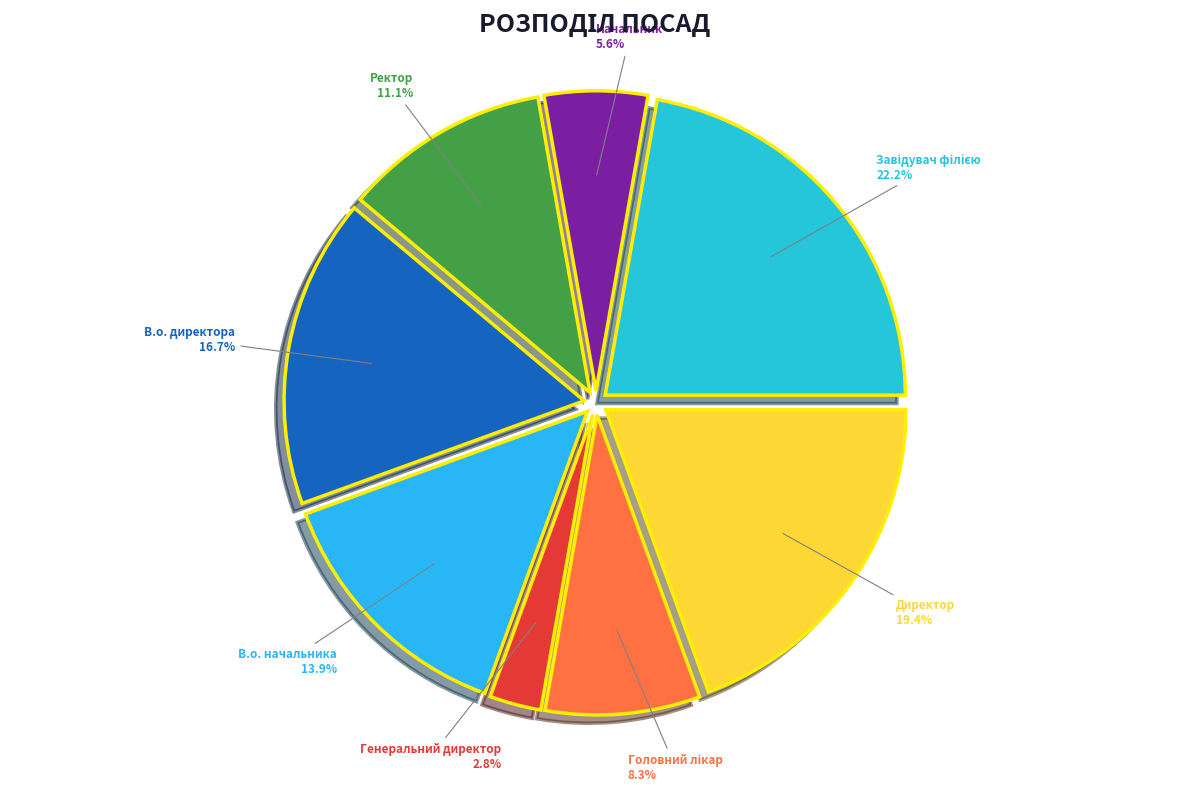

How many segments does this pie chart have?

8